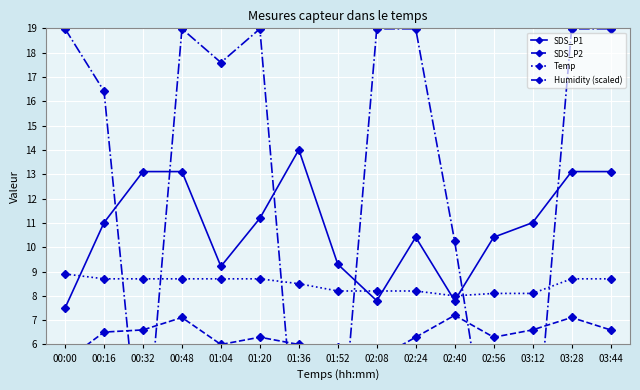

True or false: SDS_P2 has a value of 7.1 at 03:28.

True